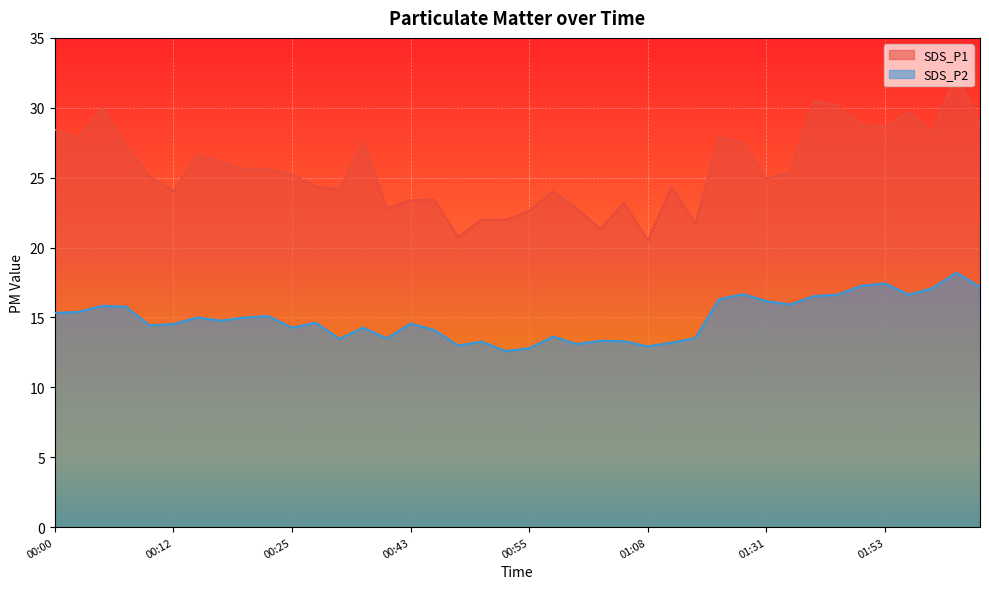

Between 01:05 and 01:53, which series saw the biggest shift?

SDS_P1